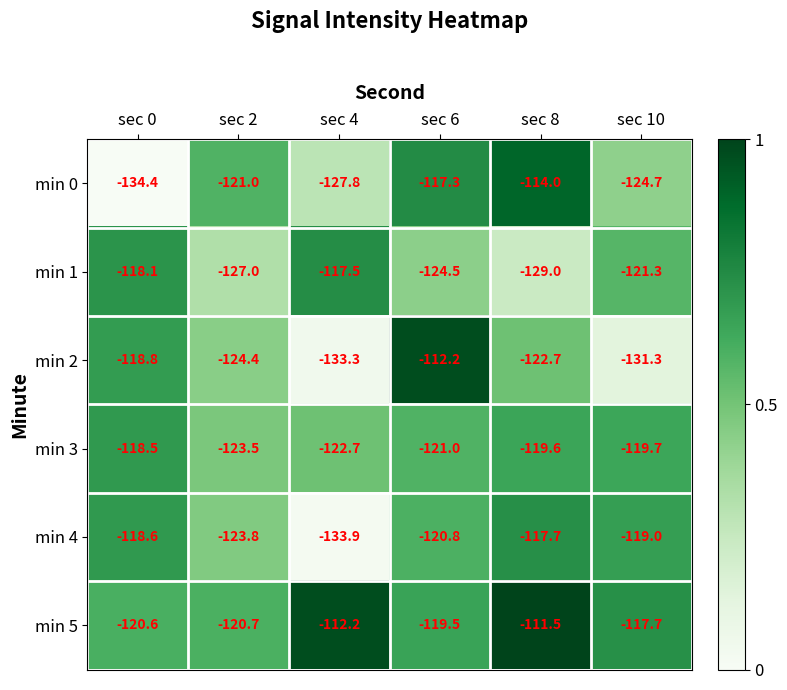

What is the maximum value shown in the chart?

-111.5